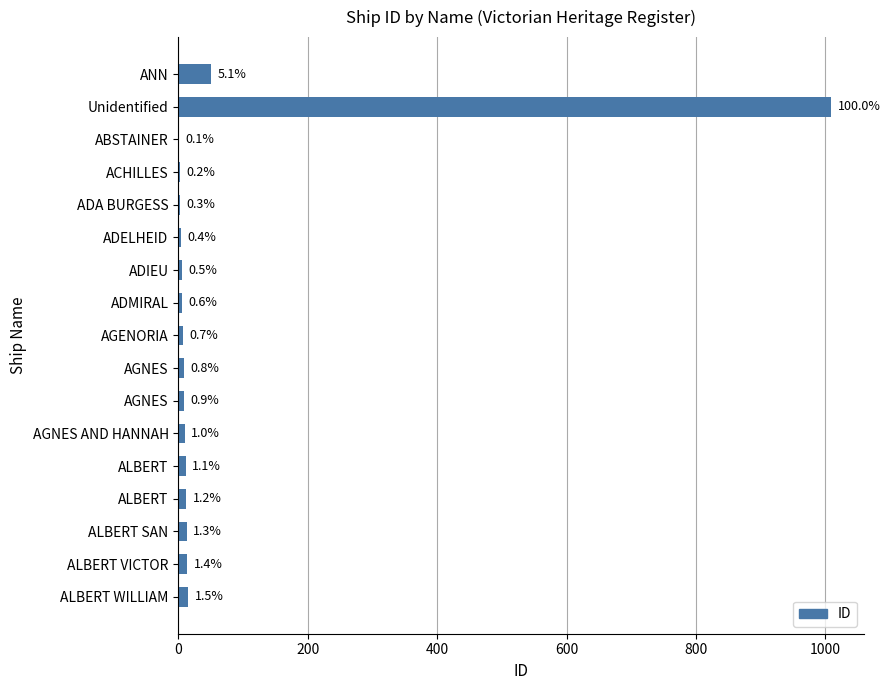

Does the chart contain stacked bars?

No